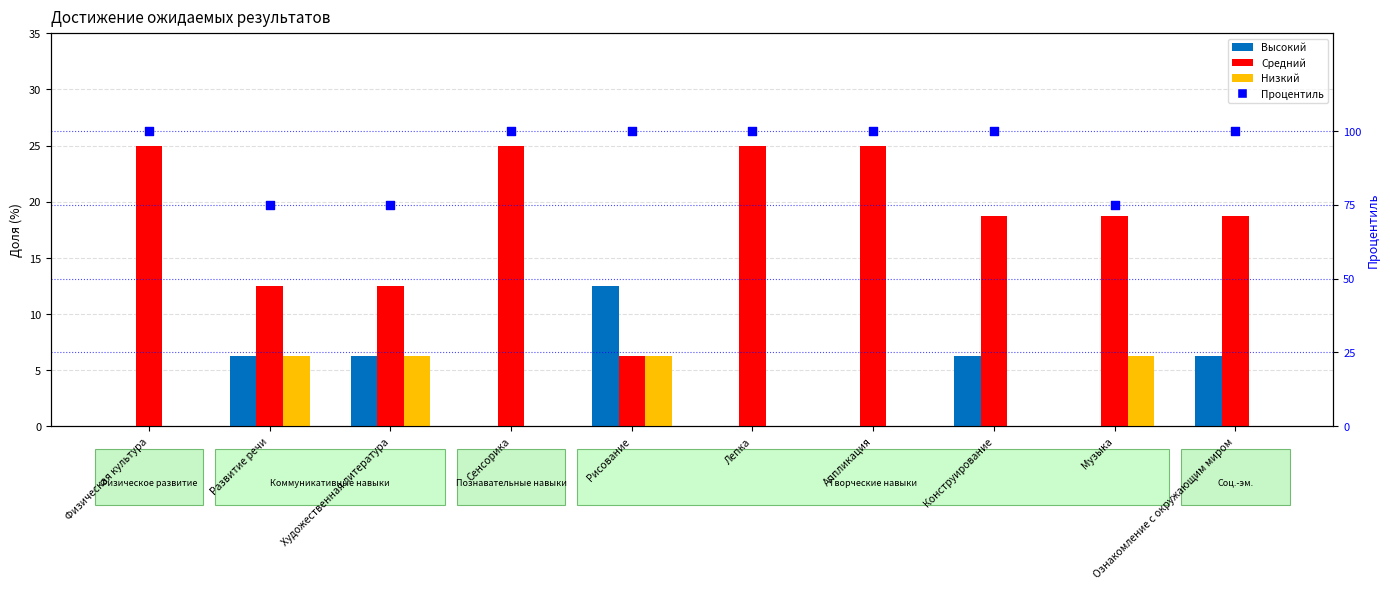

Which series contains the highest Y value?

Процентиль